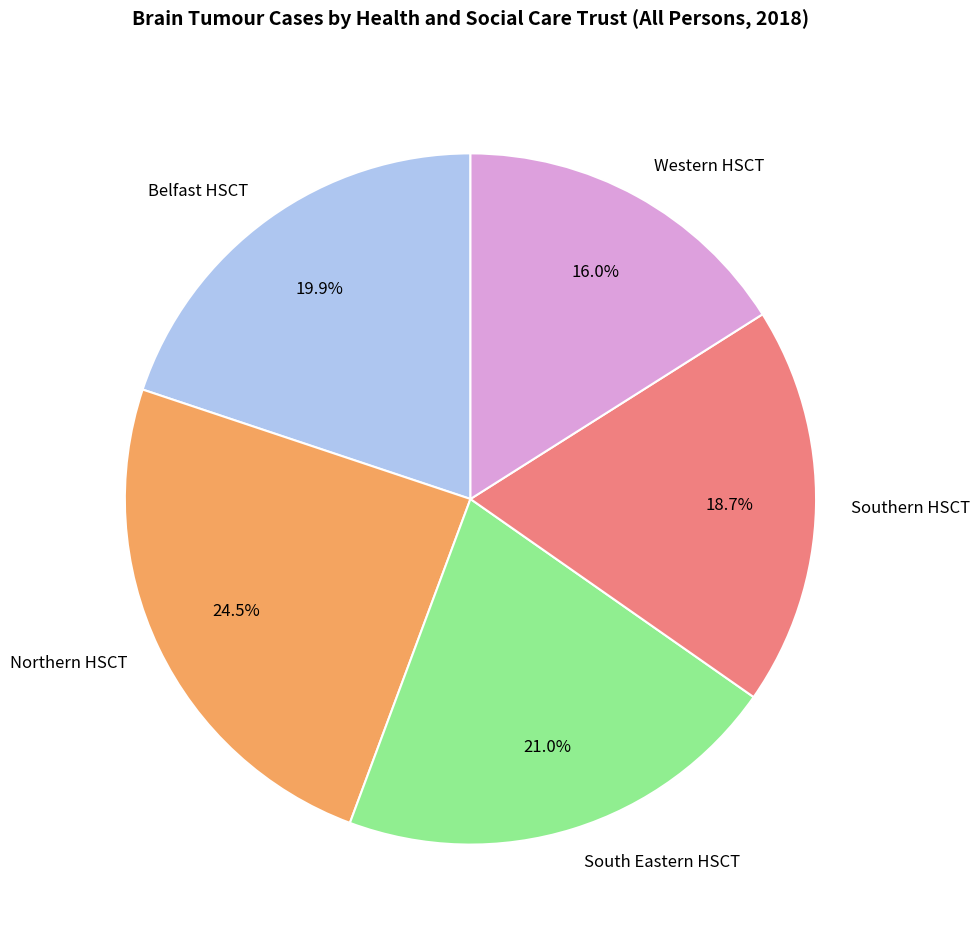

Rank the categories by value from lowest to highest.

Western HSCT, Southern HSCT, Belfast HSCT, South Eastern HSCT, Northern HSCT